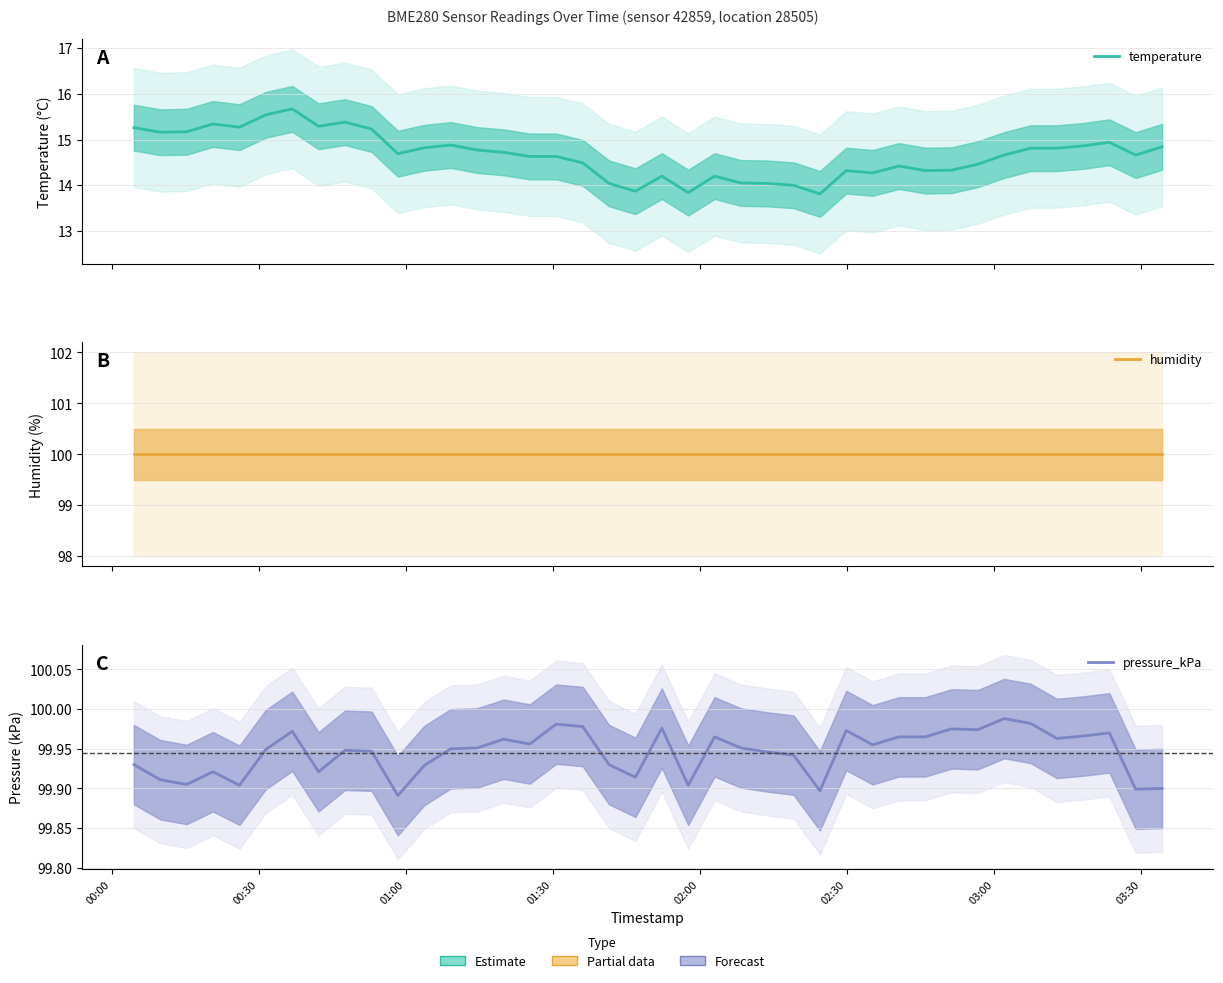

What is the highest value of the humidity series?

100.0